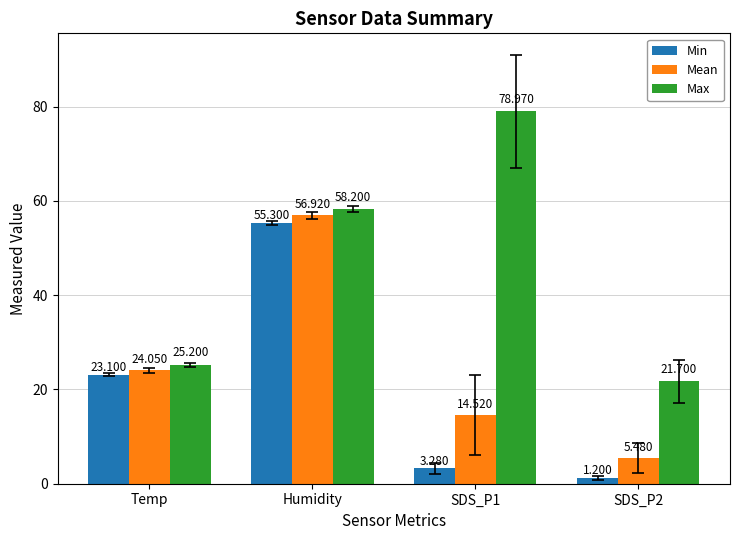

Which series has the largest range (max minus min)?

Max